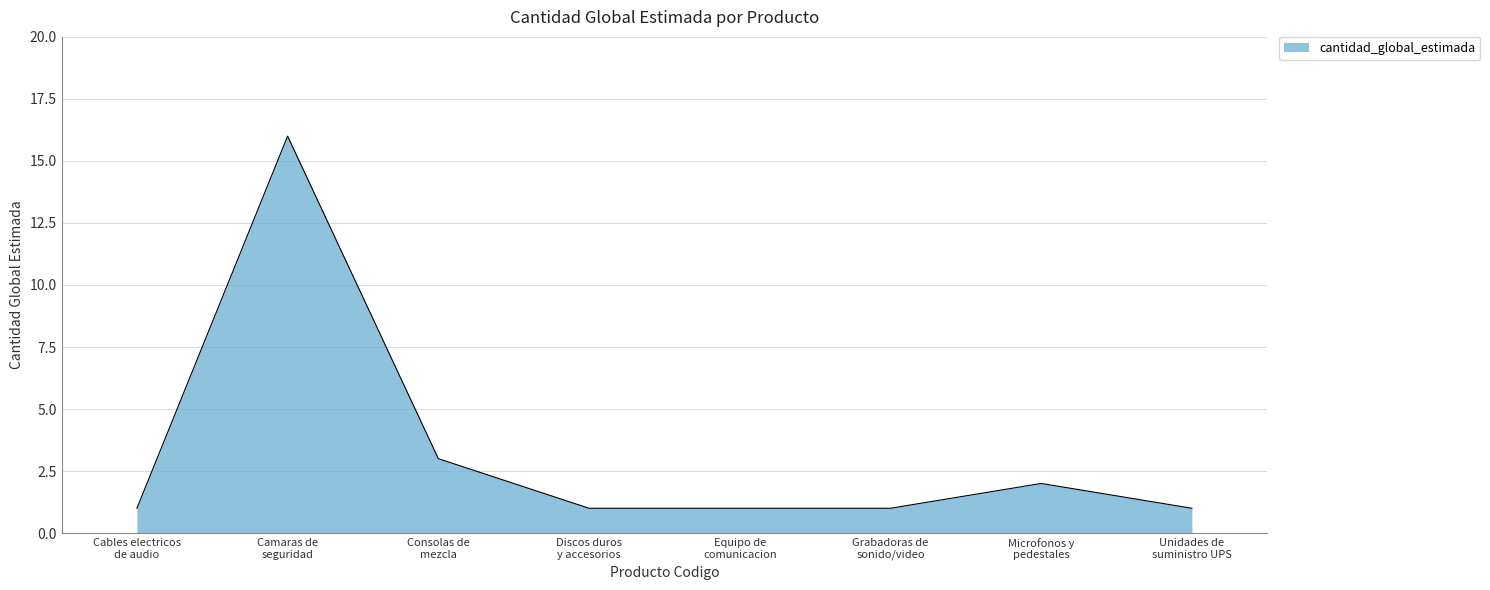

What is the maximum value shown in the chart?

16